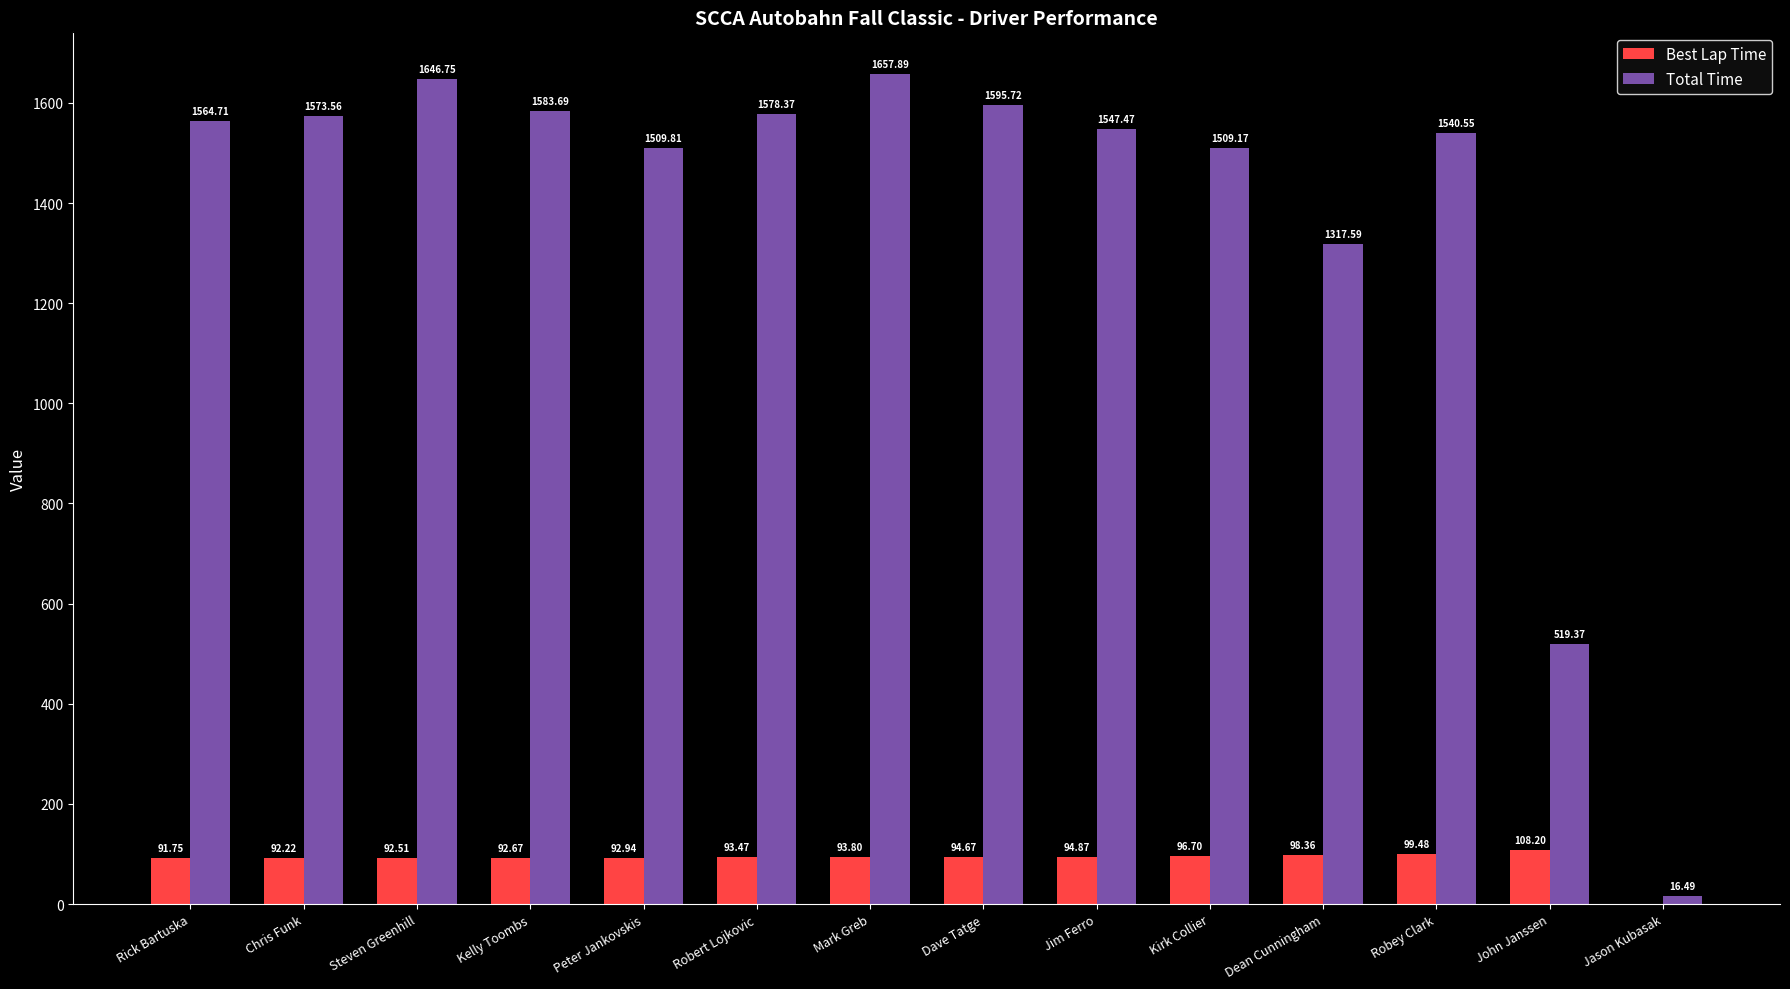

What is the sum of all Total Time values?

19161.1